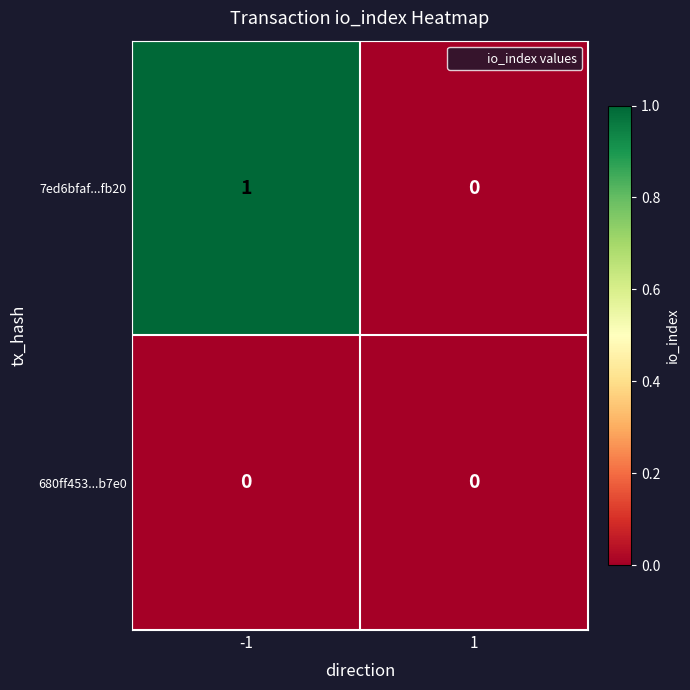

How many categories are shown in the chart?

2